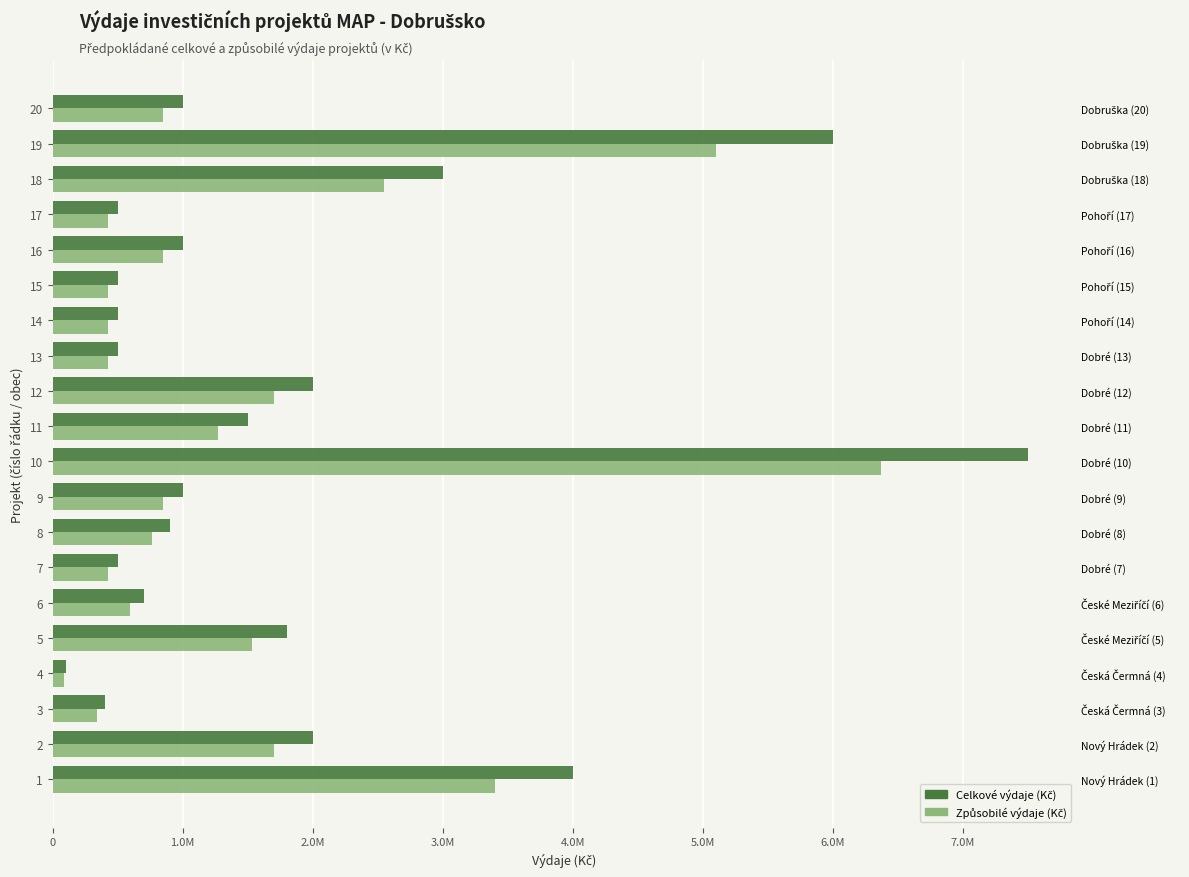

Is it true that Způsobilé výdaje (Kč) equals 145564 at 4?

False